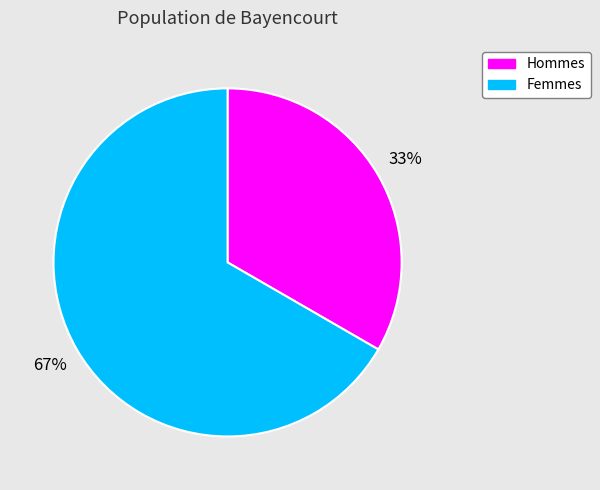

Does any single category account for the majority?

Yes